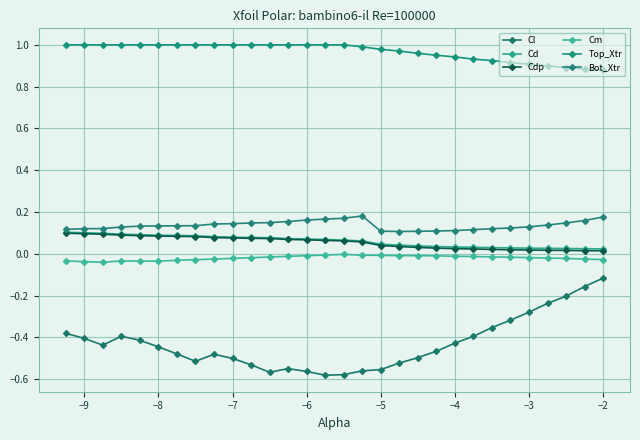

Reading left to right, what are all the values shown in this chart?

Cl: -0.4	-0.4	-0.4	-0.4	-0.4	-0.4	-0.5	-0.5	-0.5	-0.5	-0.5	-0.6	-0.5	-0.6	-0.6	-0.6	-0.6	-0.6	-0.5	-0.5	-0.5	-0.4	-0.4	-0.4	-0.3	-0.3	-0.2	-0.2	-0.2	-0.1
Cd: 0.1	0.1	0.1	0.1	0.1	0.1	0.1	0.1	0.1	0.1	0.1	0.1	0.1	0.1	0.1	0.1	0.1	0.0	0.0	0.0	0.0	0.0	0.0	0.0	0.0	0.0	0.0	0.0	0.0	0.0
Cdp: 0.1	0.1	0.1	0.1	0.1	0.1	0.1	0.1	0.1	0.1	0.1	0.1	0.1	0.1	0.1	0.1	0.1	0.0	0.0	0.0	0.0	0.0	0.0	0.0	0.0	0.0	0.0	0.0	0.0	0.0
Cm: -0.0	-0.0	-0.0	-0.0	-0.0	-0.0	-0.0	-0.0	-0.0	-0.0	-0.0	-0.0	-0.0	-0.0	-0.0	-0.0	-0.0	-0.0	-0.0	-0.0	-0.0	-0.0	-0.0	-0.0	-0.0	-0.0	-0.0	-0.0	-0.0	-0.0
Top_Xtr: 1.0	1.0	1.0	1.0	1.0	1.0	1.0	1.0	1.0	1.0	1.0	1.0	1.0	1.0	1.0	1.0	1.0	1.0	1.0	1.0	1.0	0.9	0.9	0.9	0.9	0.9	0.9	0.9	0.9	0.9
Bot_Xtr: 0.1	0.1	0.1	0.1	0.1	0.1	0.1	0.1	0.1	0.1	0.1	0.1	0.2	0.2	0.2	0.2	0.2	0.1	0.1	0.1	0.1	0.1	0.1	0.1	0.1	0.1	0.1	0.1	0.2	0.2